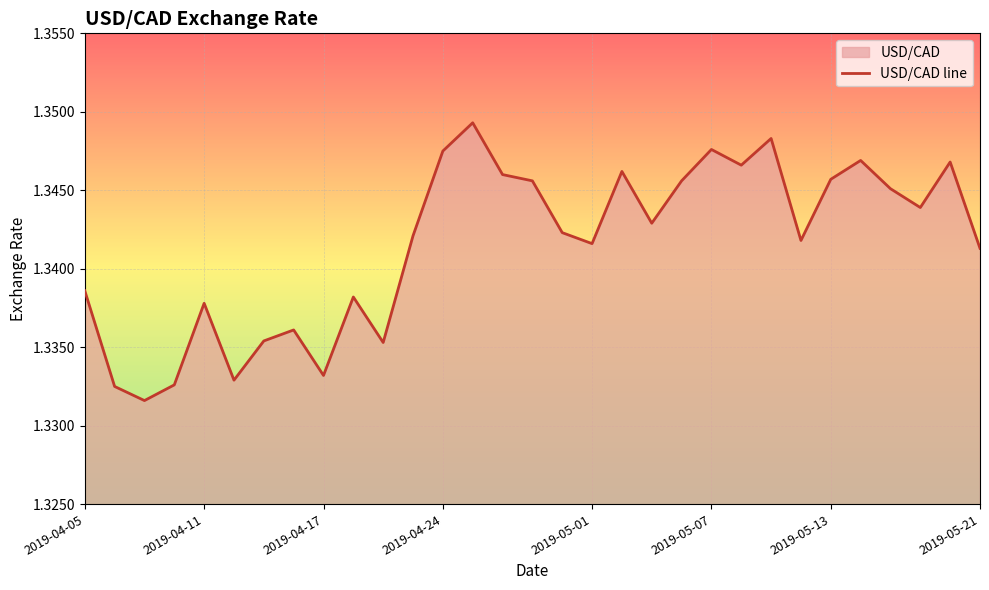

Where is the first local minimum?

2019-04-09